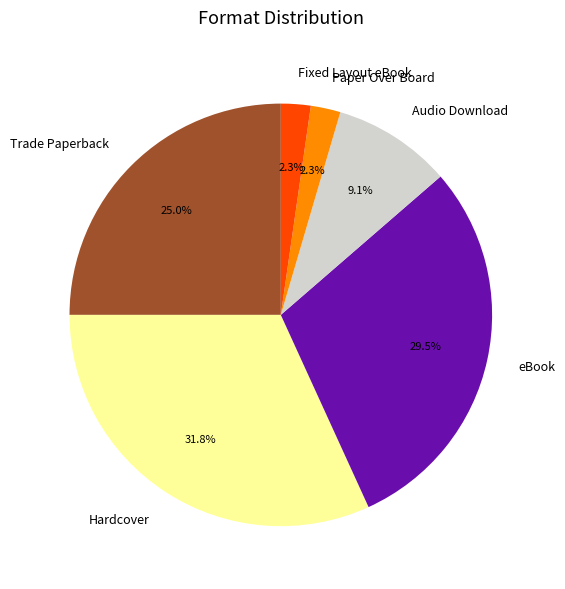

What percentage do Audio Download and eBook together represent?

38.6%